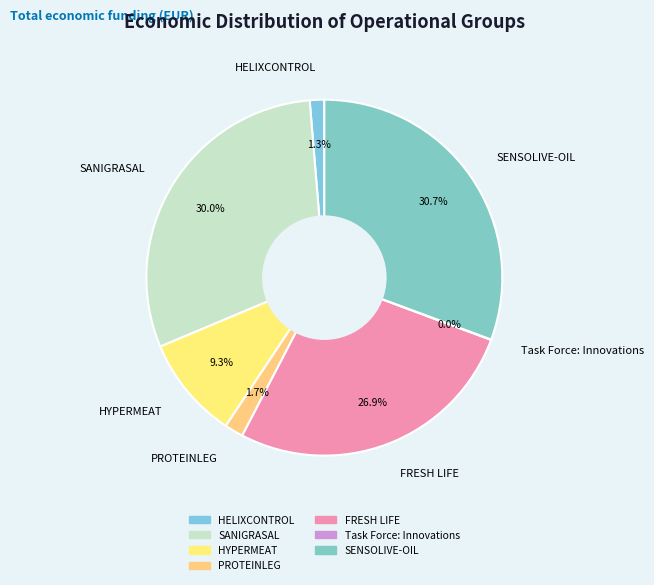

What is the ratio of the value at HYPERMEAT to the value at SENSOLIVE-OIL?

0.3